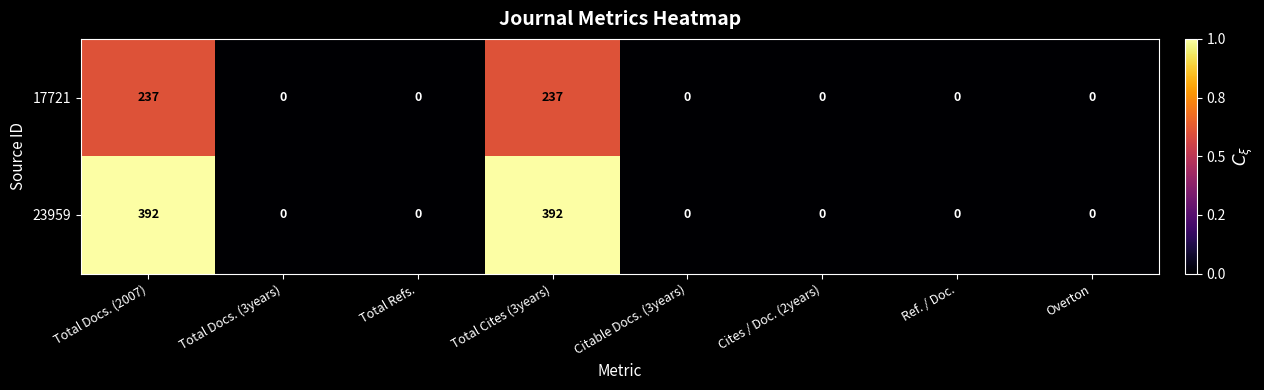

Which series has the largest total across all categories?

23959